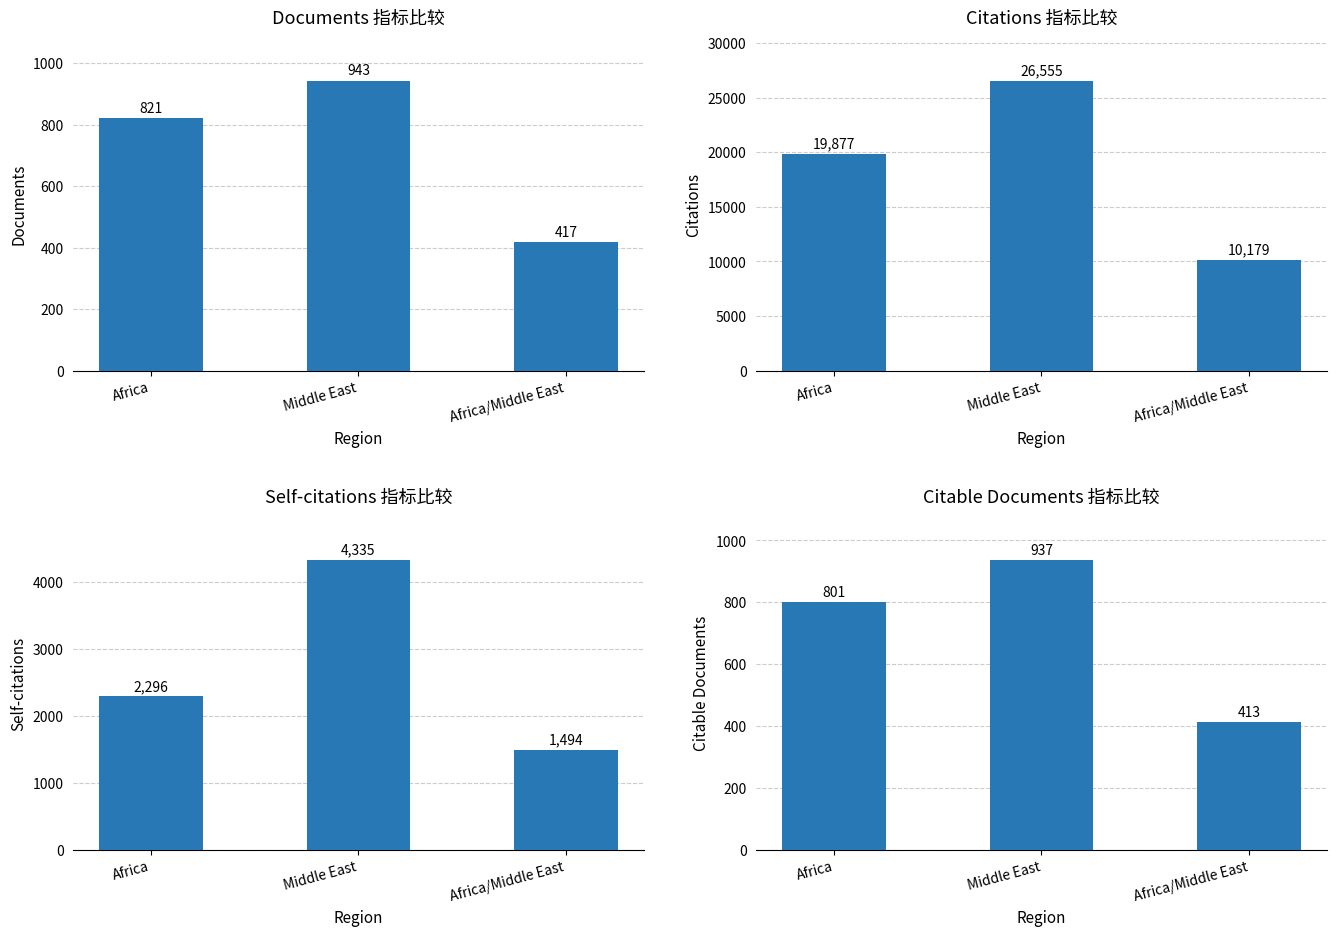

What is the label of the 3rd bar from the left?

Africa/Middle East